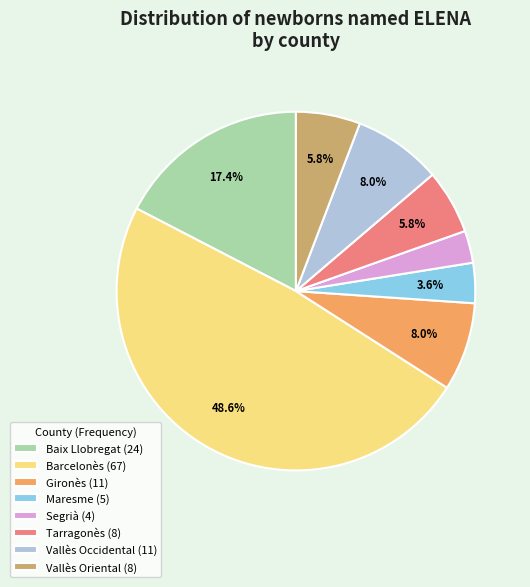

Between Baix Llobregat (24) and Vallès Oriental (8), which is larger?

Baix Llobregat (24)